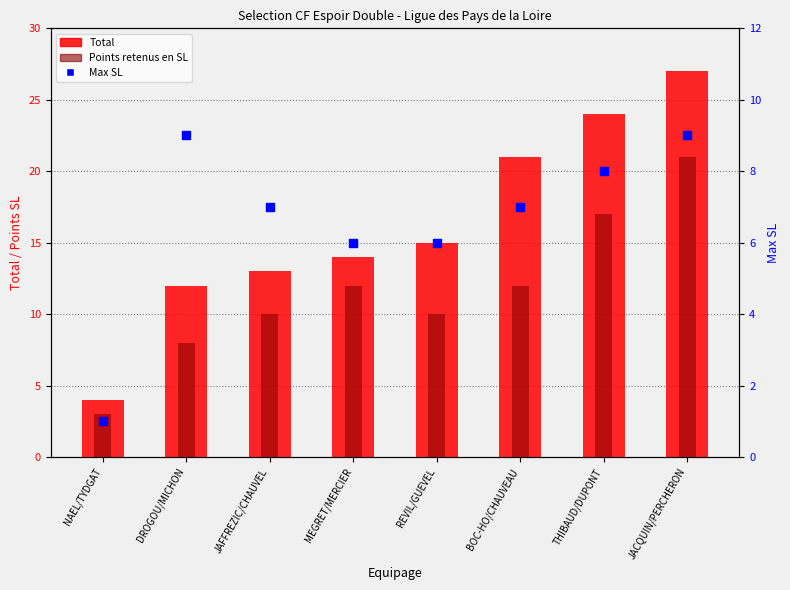

Which series has the widest spread of Y values?

Total